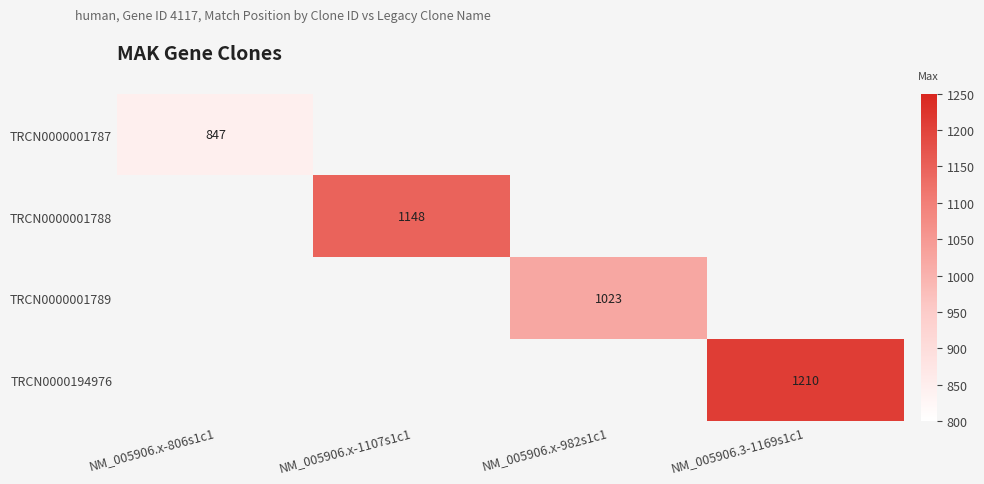

Which label corresponds to the largest value in the chart?

NM_005906.3-1169s1c1